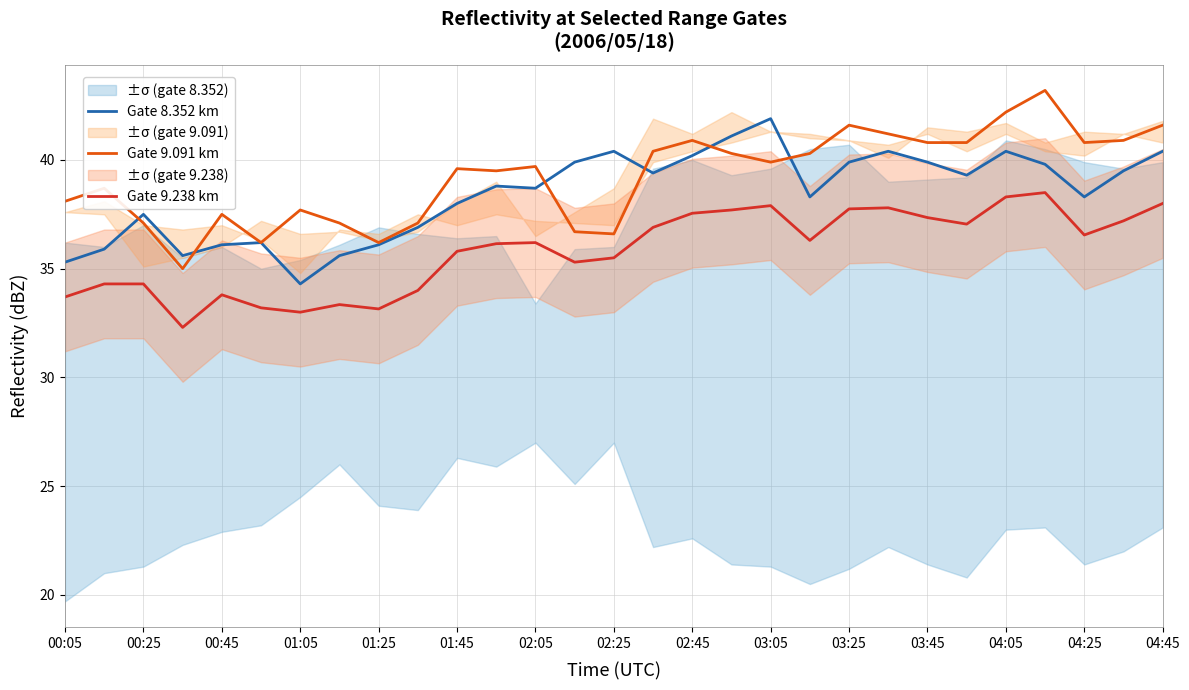

What is the minimum value for Gate 9.091 km?

35.0